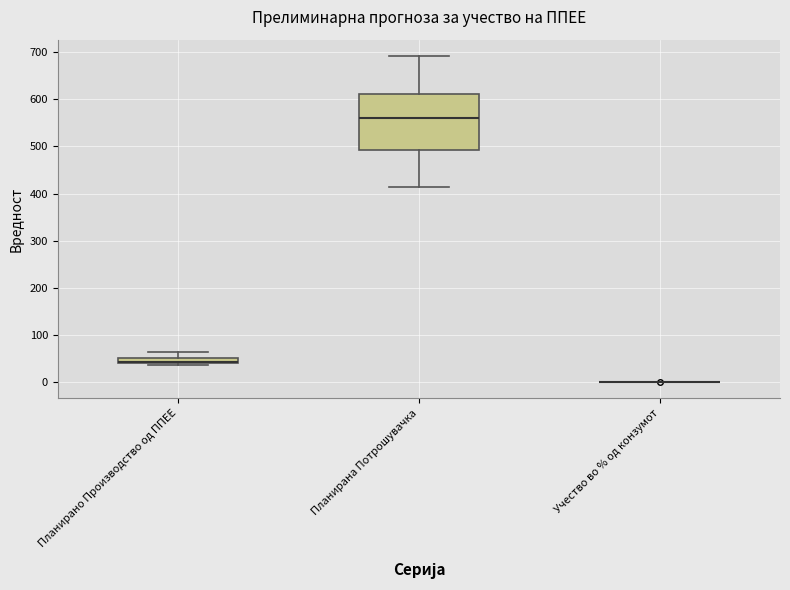

Comparing the boxes themselves (not the whiskers), which one is the tallest?

Планирана Потрошувачка